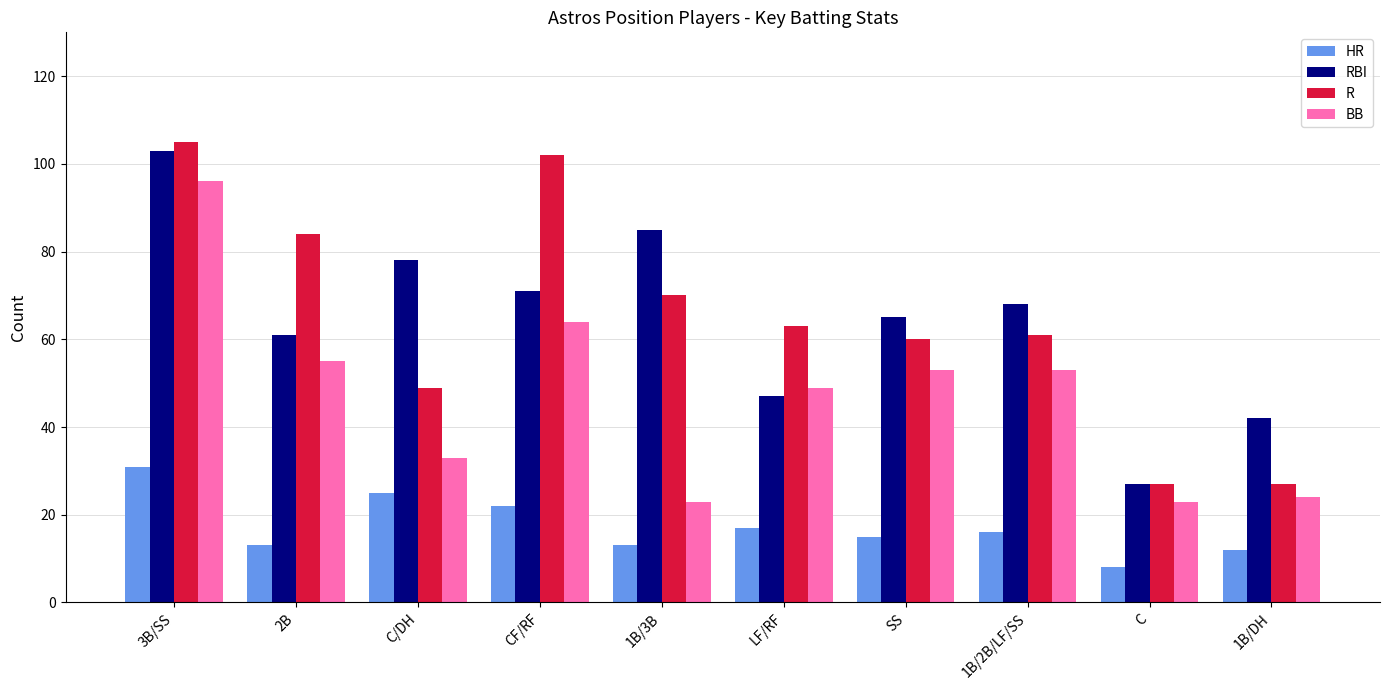

Does the chart contain any negative values?

No